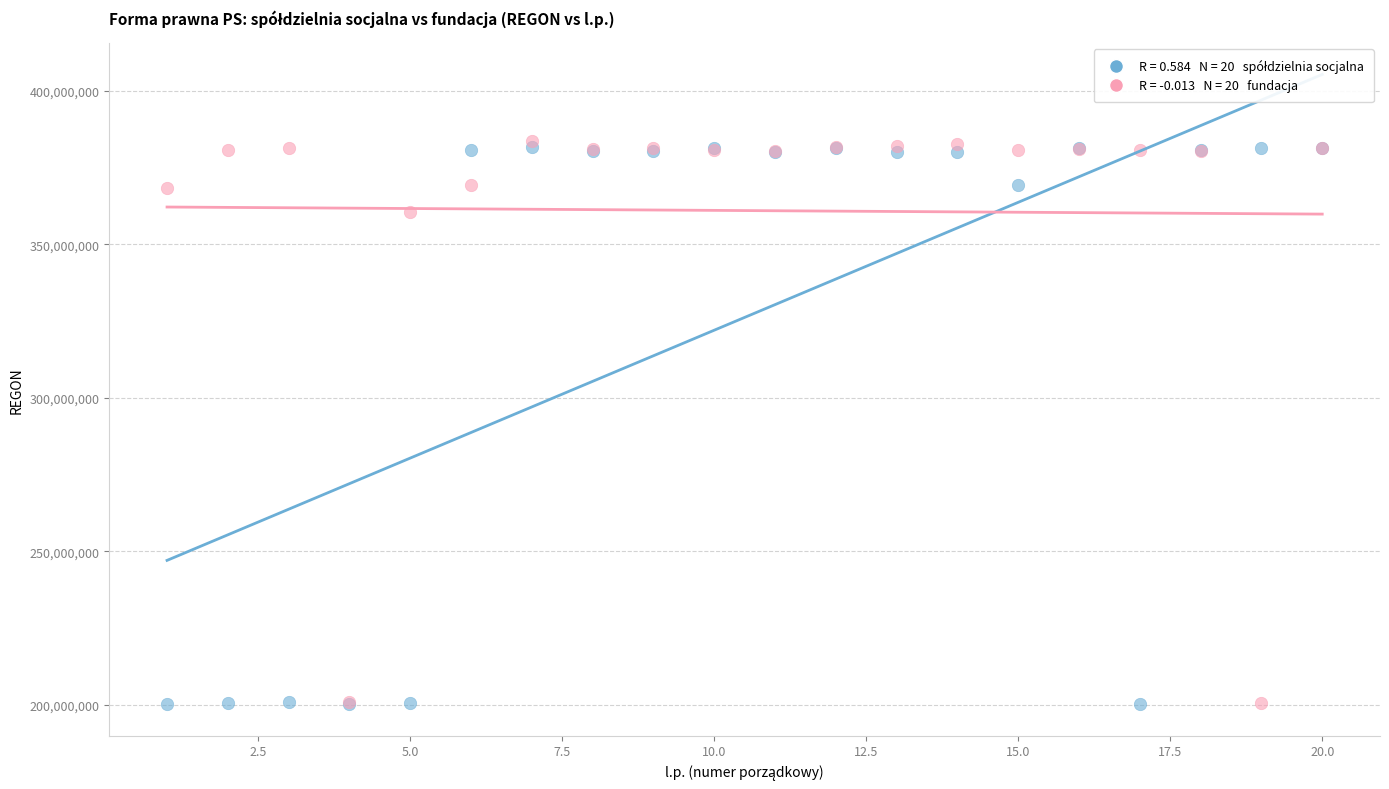

Across all series, what Y value is closest to 292017909?

360668319